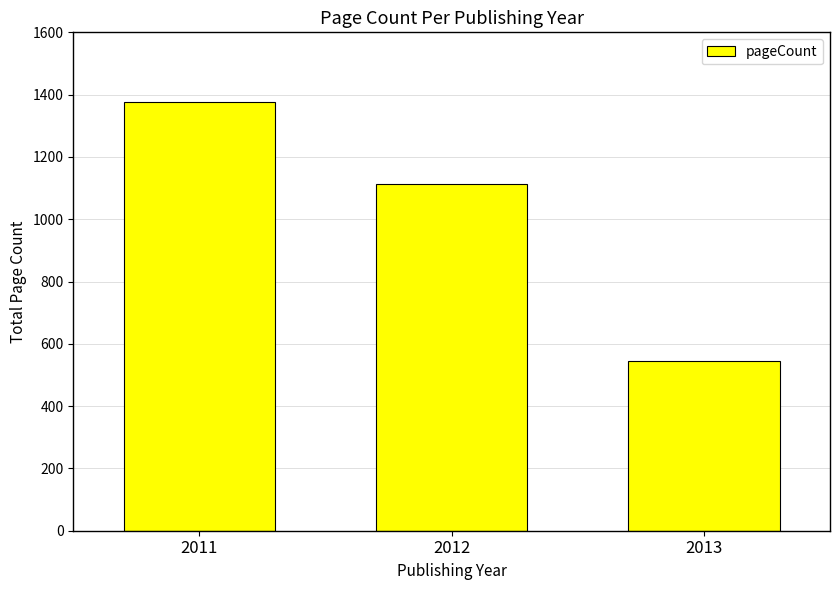

What is the minimum value shown in the chart?

544